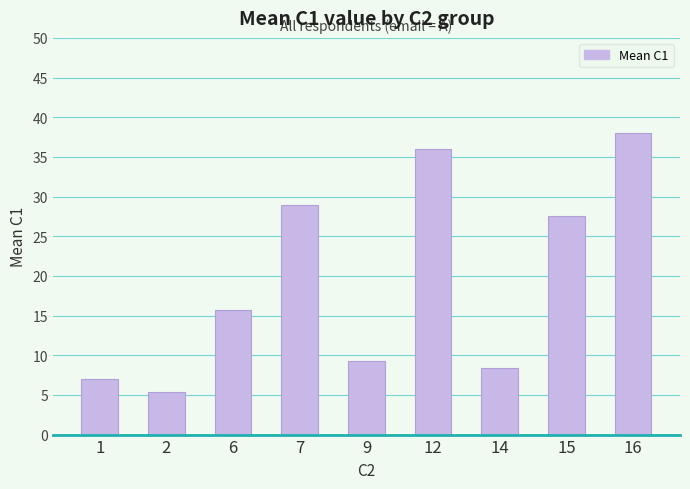

Rank the categories by value from highest to lowest.

16, 12, 7, 15, 6, 9, 14, 1, 2